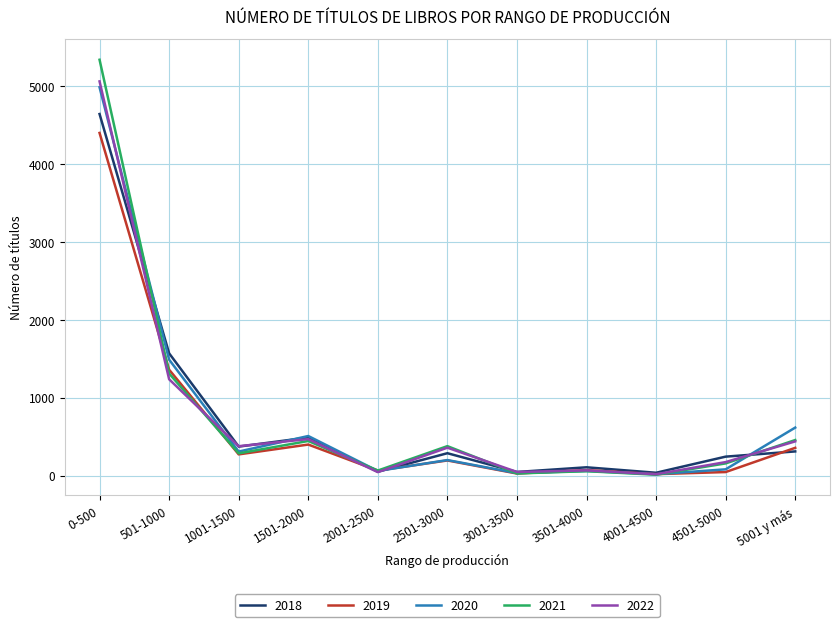

True or false: 2022 has more than 0 points higher than both neighbors.

True